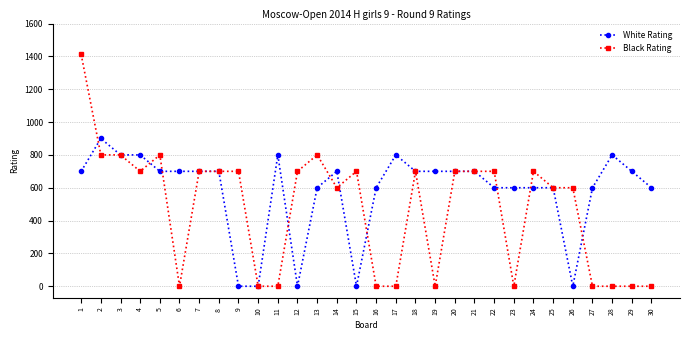

At which category is the sum across all series the highest?

1